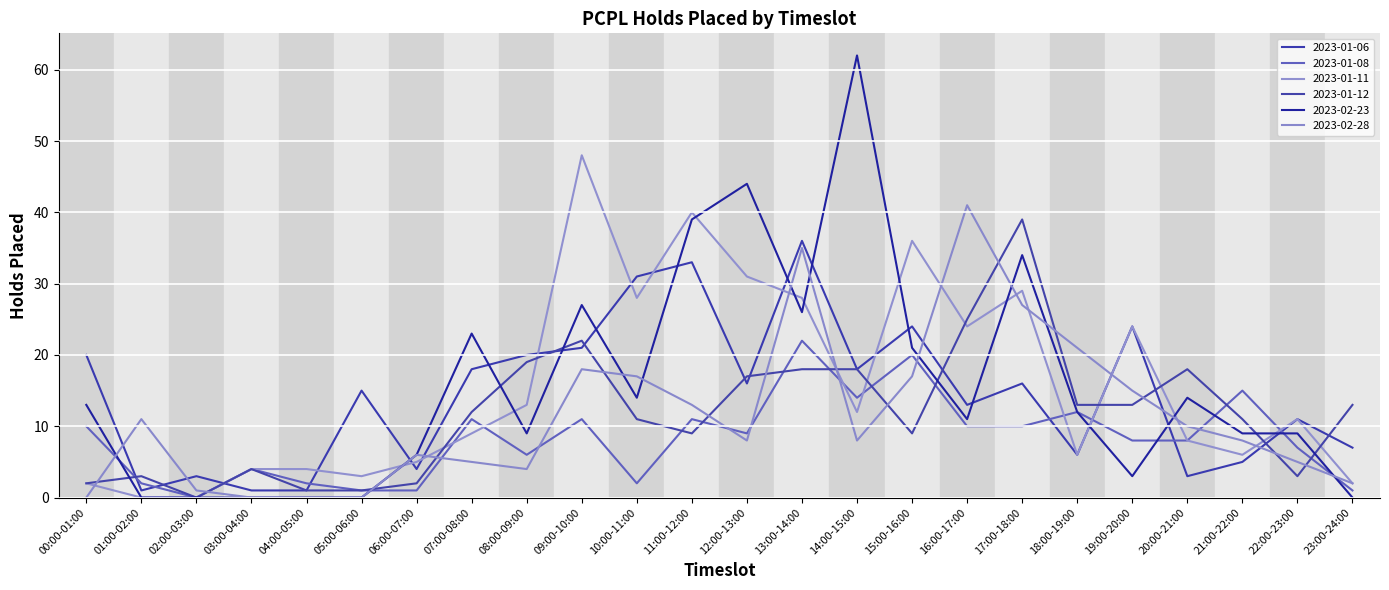

What is the difference between the maximum and second lowest values in the 2023-02-28 series?

41